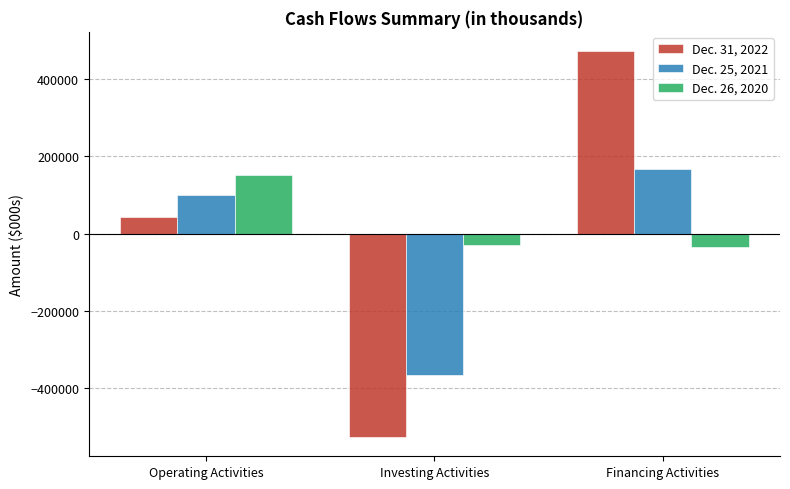

The value of Dec. 31, 2022 at Investing Activities is -526839. True or false?

True